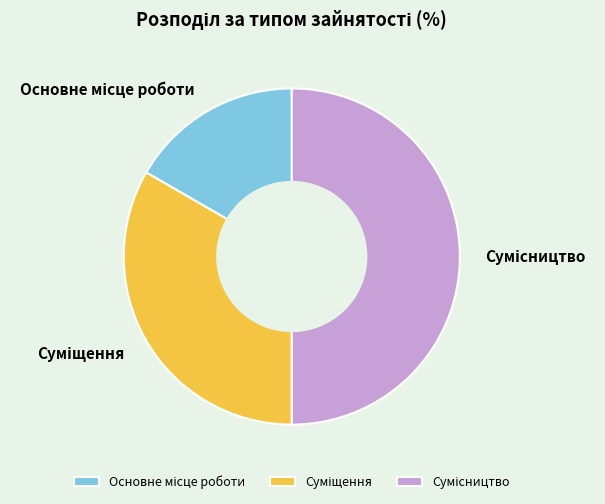

The Суміщення slice represents 40% of the pie. True or false?

False